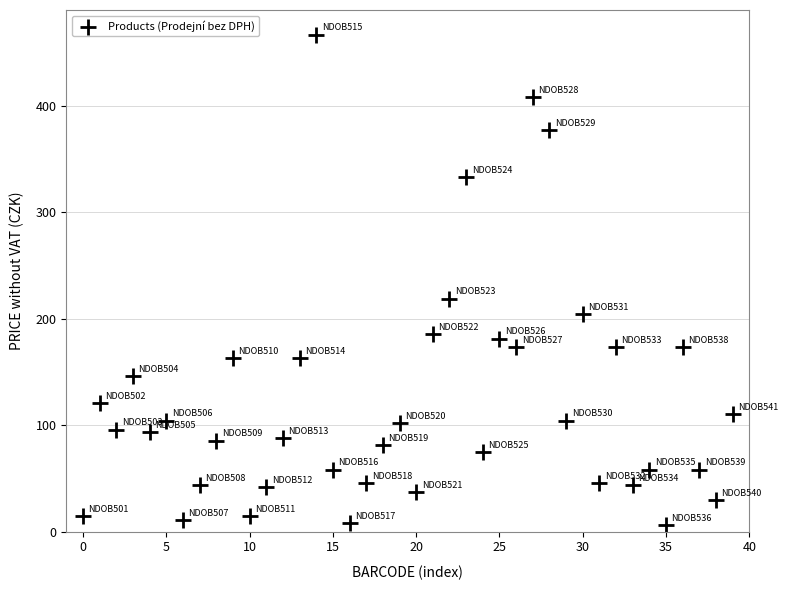

What is the range of Y values (max minus min)?

460.5